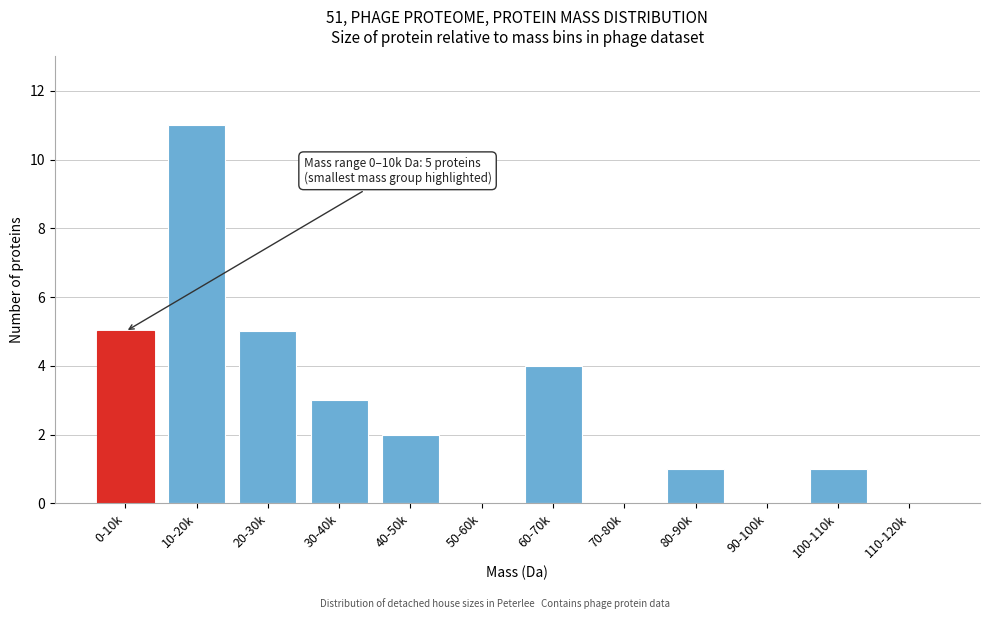

Reading right to left, extract all data points from this chart.

110-120k=0	100-110k=1	90-100k=0	80-90k=1	70-80k=0	60-70k=4	50-60k=0	40-50k=2	30-40k=3	20-30k=5	10-20k=11	0-10k=5